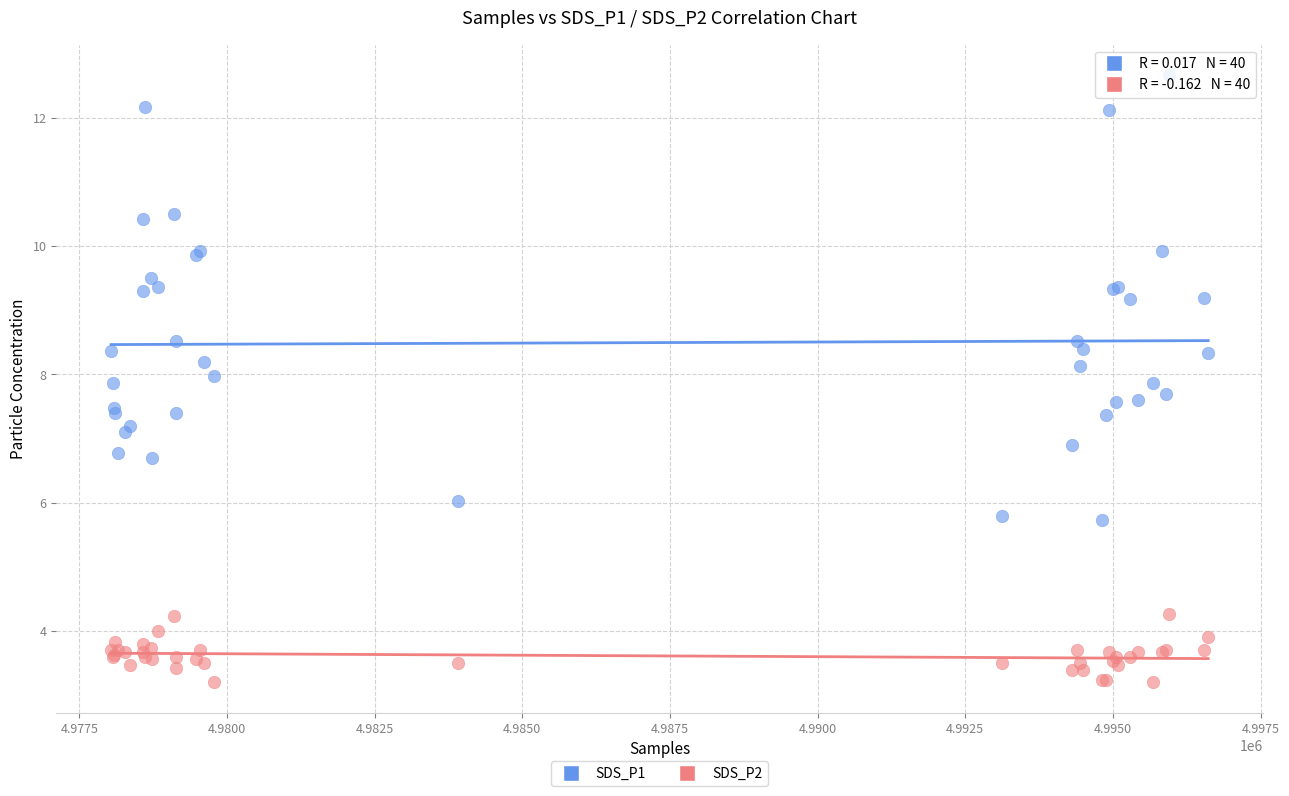

Which series contains the lowest Y value?

SDS_P2